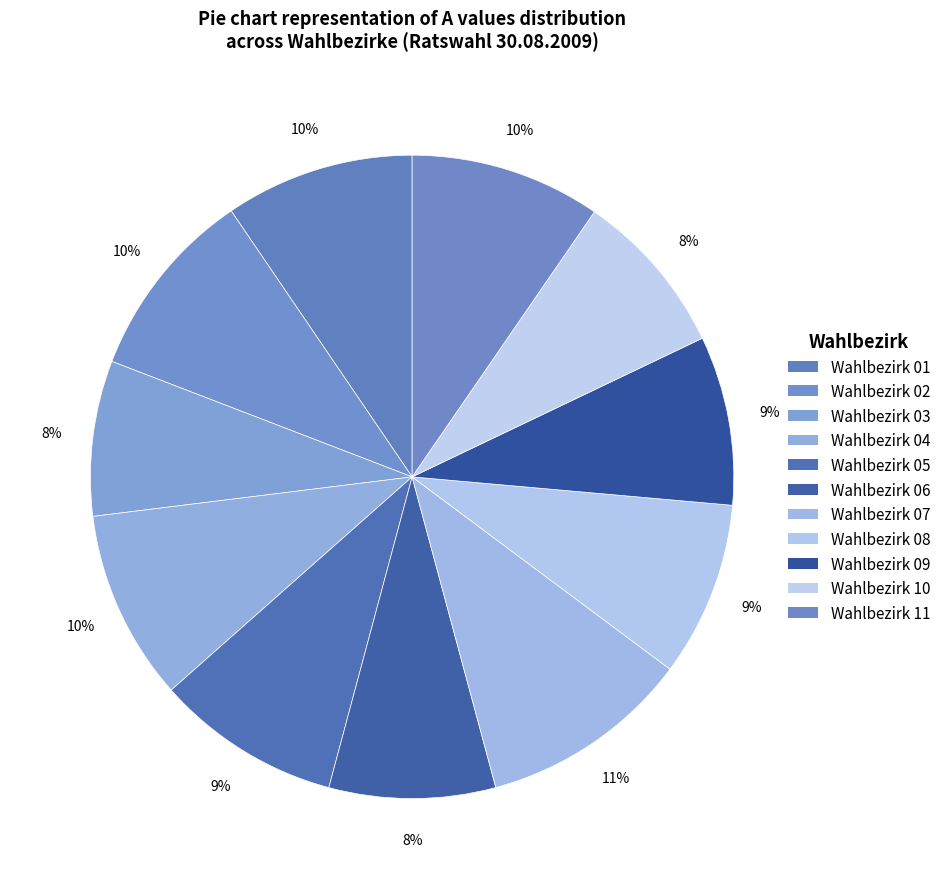

Which has a higher value, Wahlbezirk 01 or Wahlbezirk 06?

Wahlbezirk 01